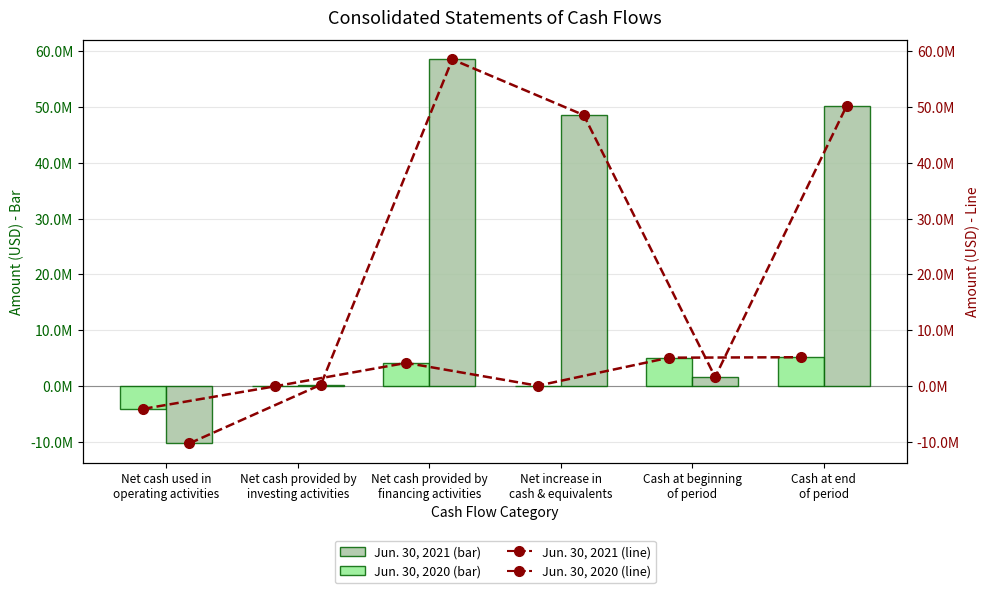

How many negative values does the Jun. 30, 2020 (trend) series have?

2